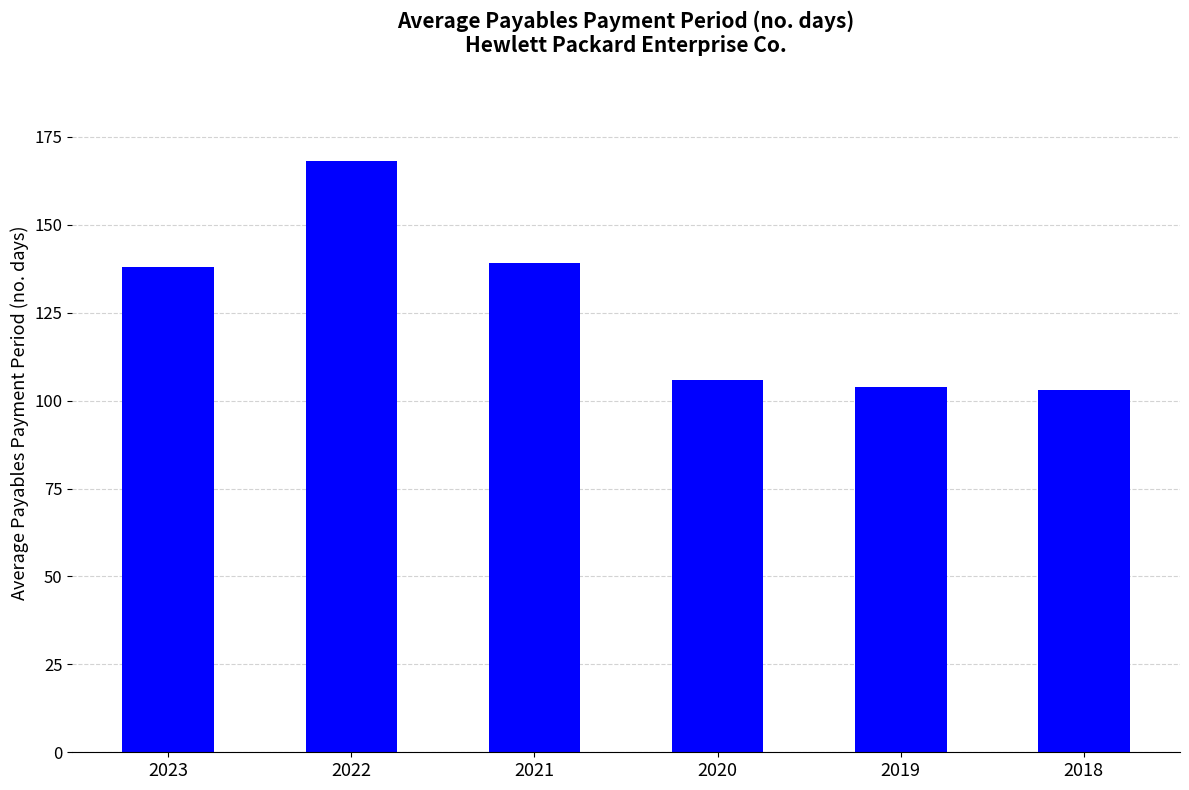

Approximately how many times larger is the value at 2018 compared to 2020?

1.0